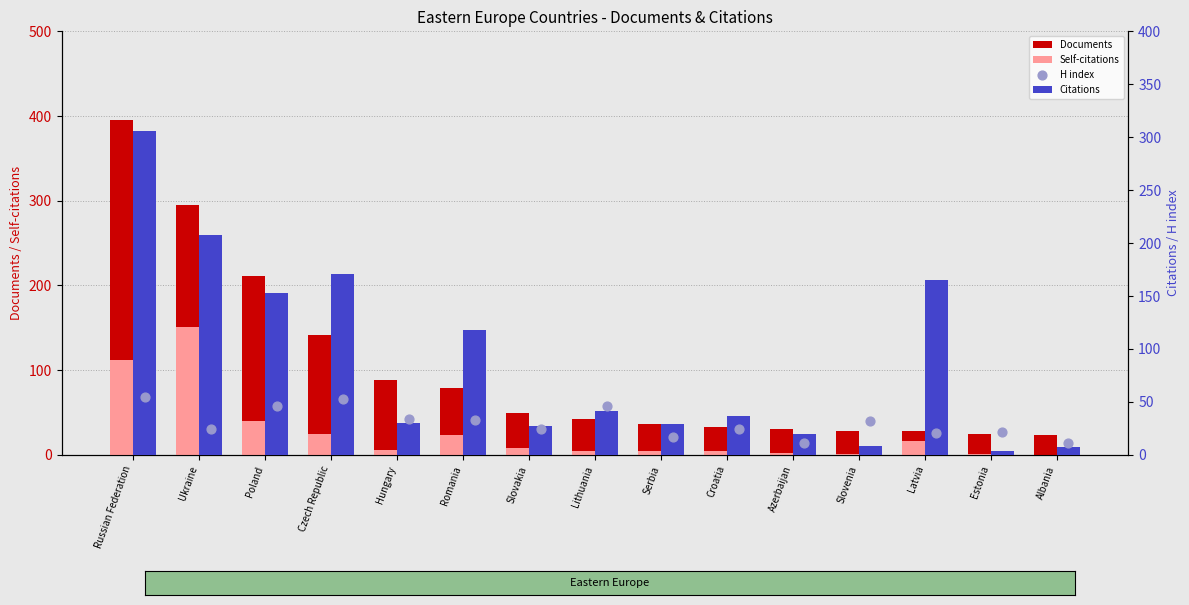

What are all the series names shown in the legend?

Documents, Self-citations, Citations, H index